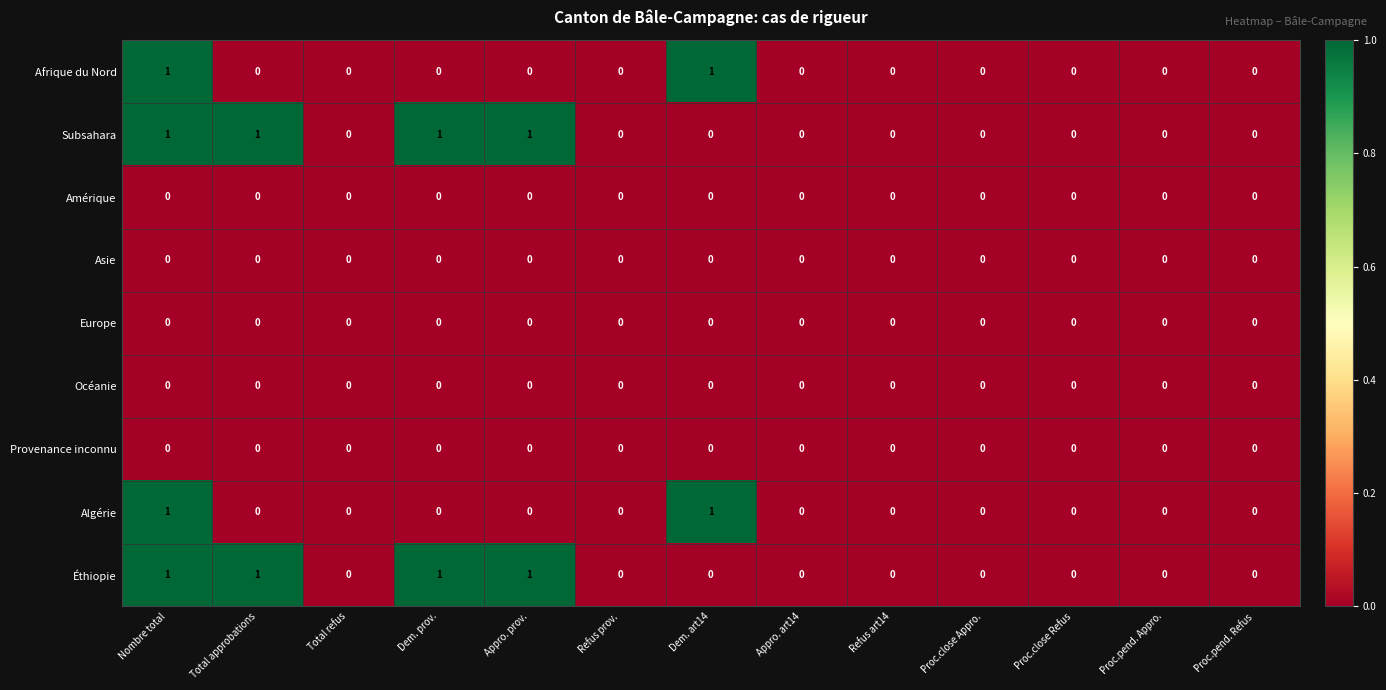

What is the sum of all Éthiopie values?

4